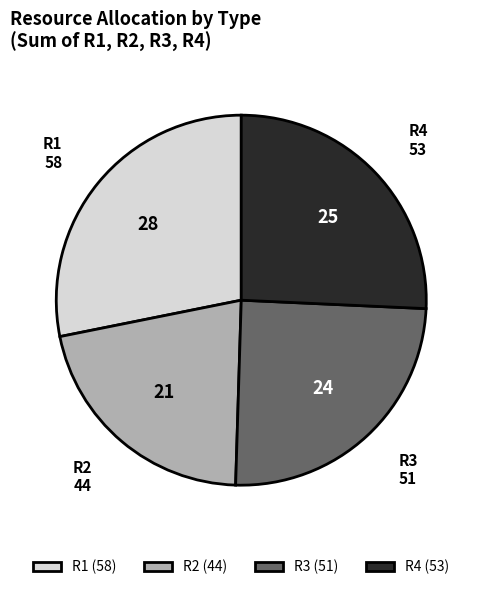

Is there any slice that represents more than half of the pie?

No